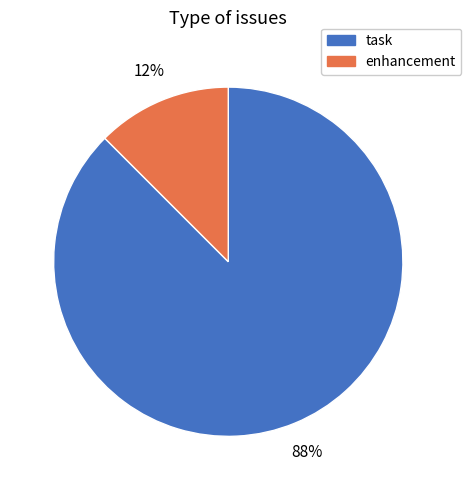

The task slice represents 27% of the pie. True or false?

False